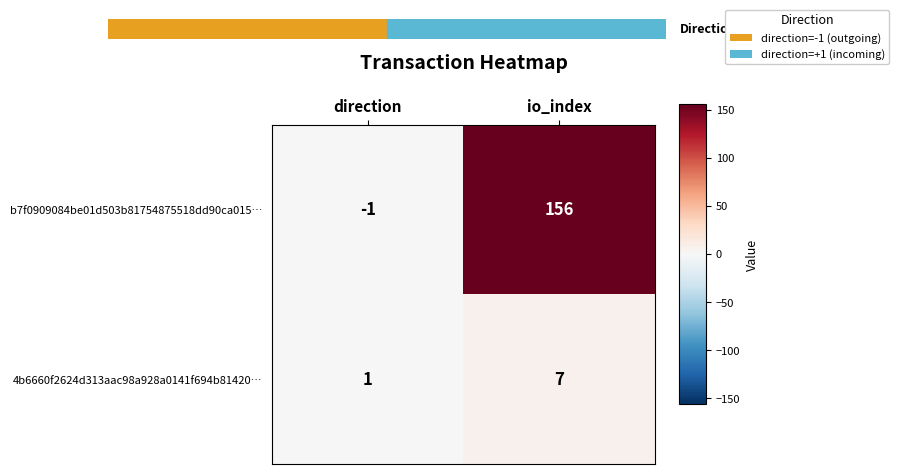

What value does the b7f0909084be01d503b81754875518dd90ca015… series have at io_index, to the nearest 50?

150